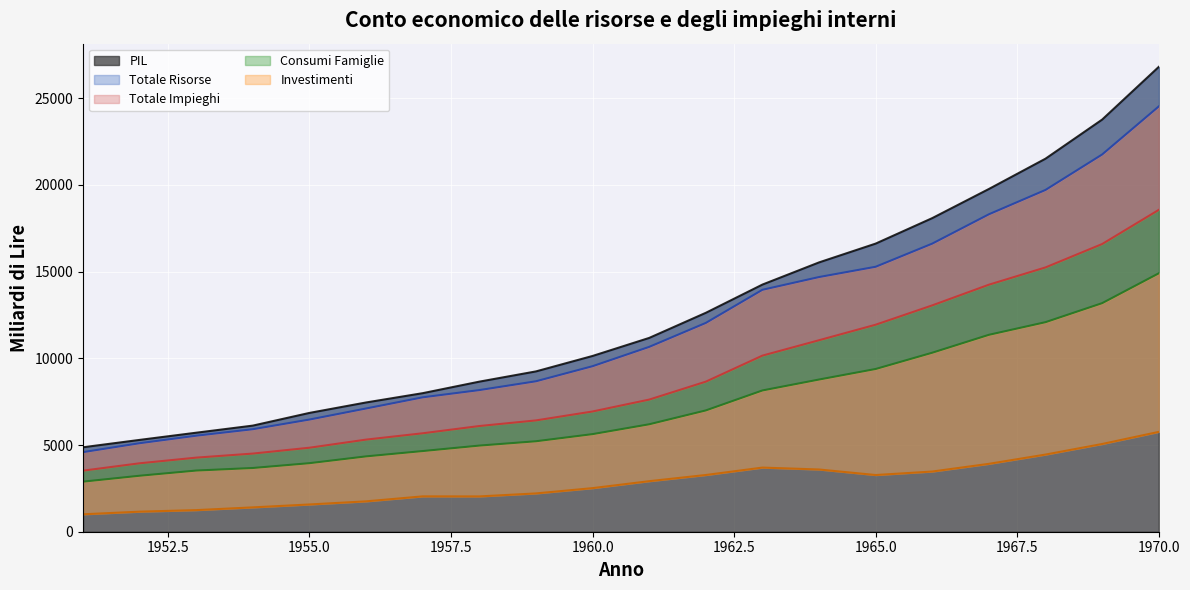

True or false: Consumi_Famiglie has a value of 8777.8 at 1964.

True